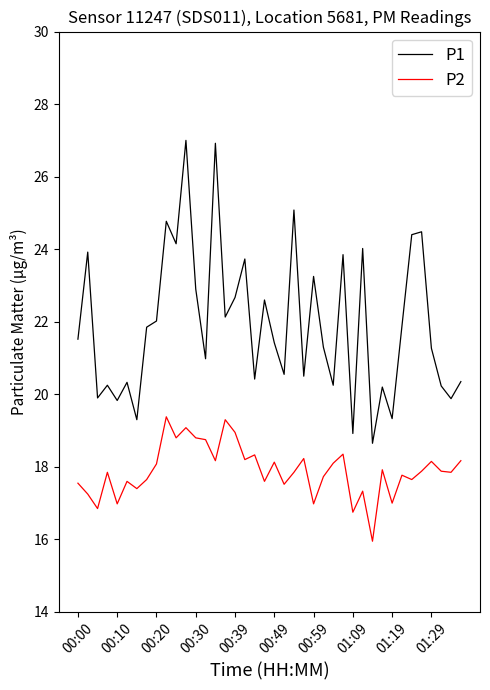

Which series has the widest spread of values?

P1